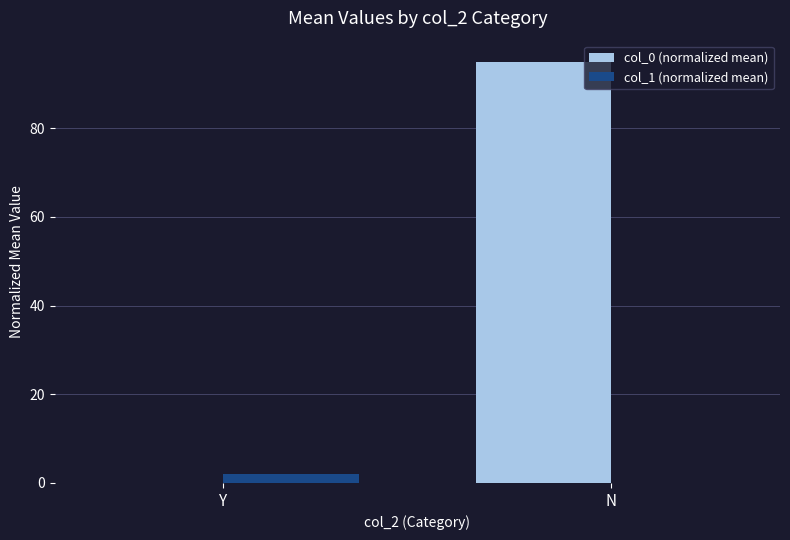

Which series has the largest total across all categories?

col_0 (normalized mean)